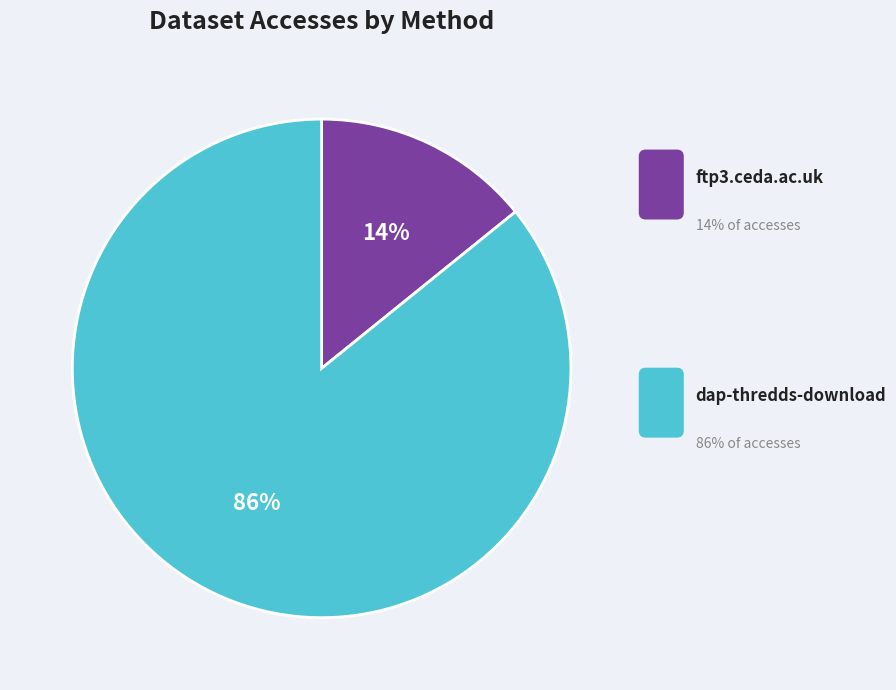

What percentage is the ftp3.ceda.ac.uk slice, to the nearest percent?

14%